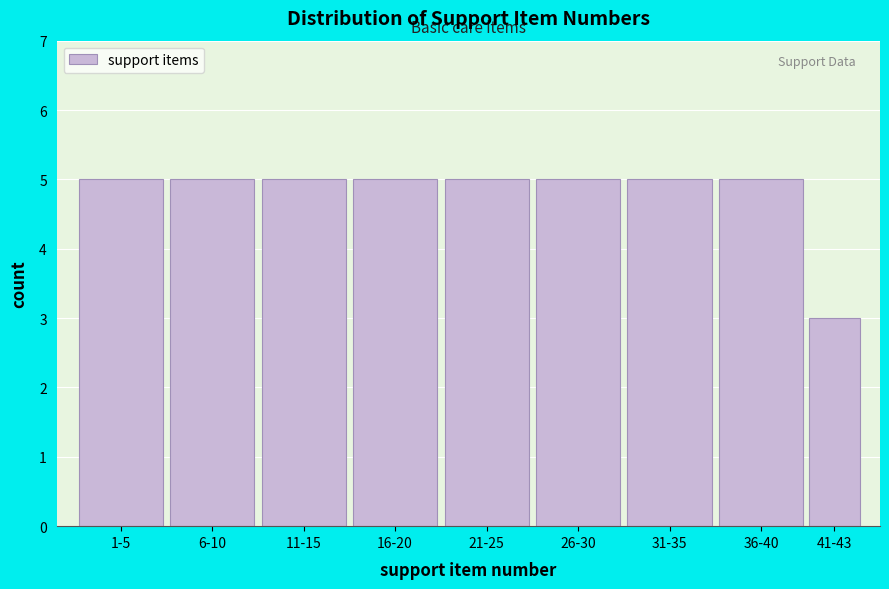

Reading left to right, extract all data points from this chart.

1-5=5	6-10=5	11-15=5	16-20=5	21-25=5	26-30=5	31-35=5	36-40=5	41-43=3